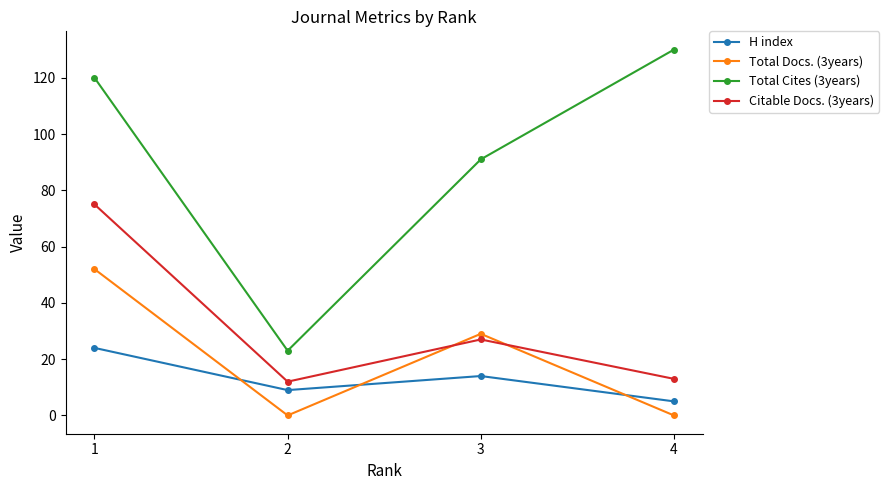

At which category is the sum across all series the highest?

1